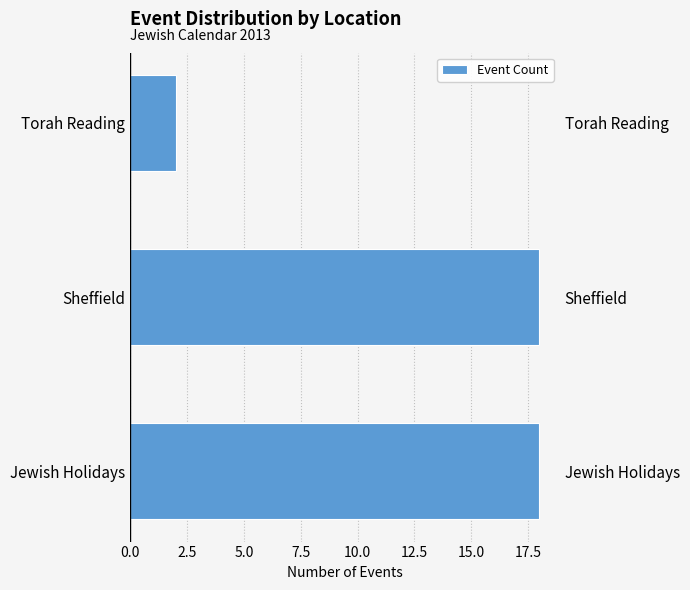

Reading left to right, list all the values displayed in this chart.

18	18	2